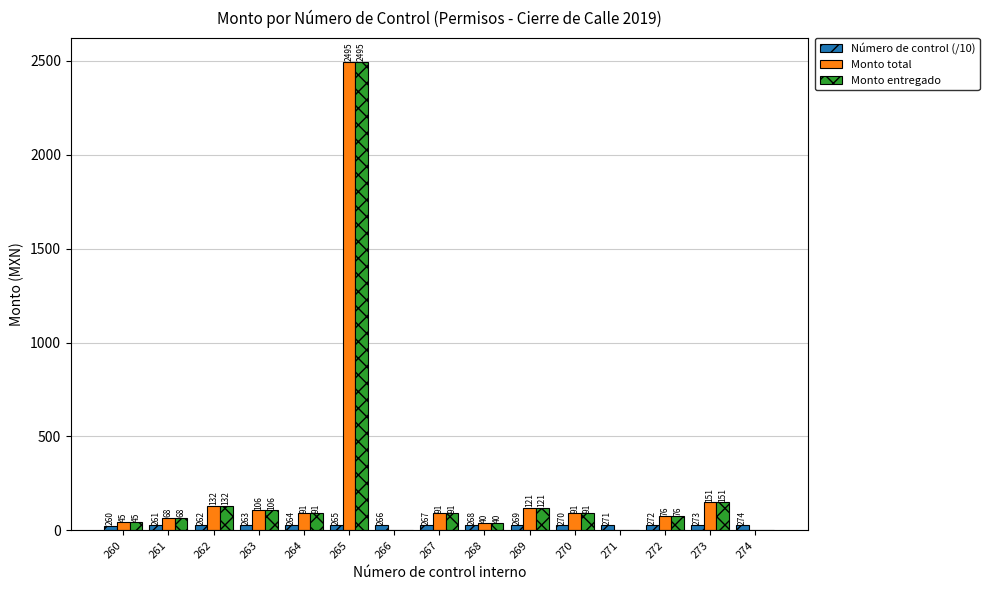

Is it true that Monto total equals 91.0 at 267?

True